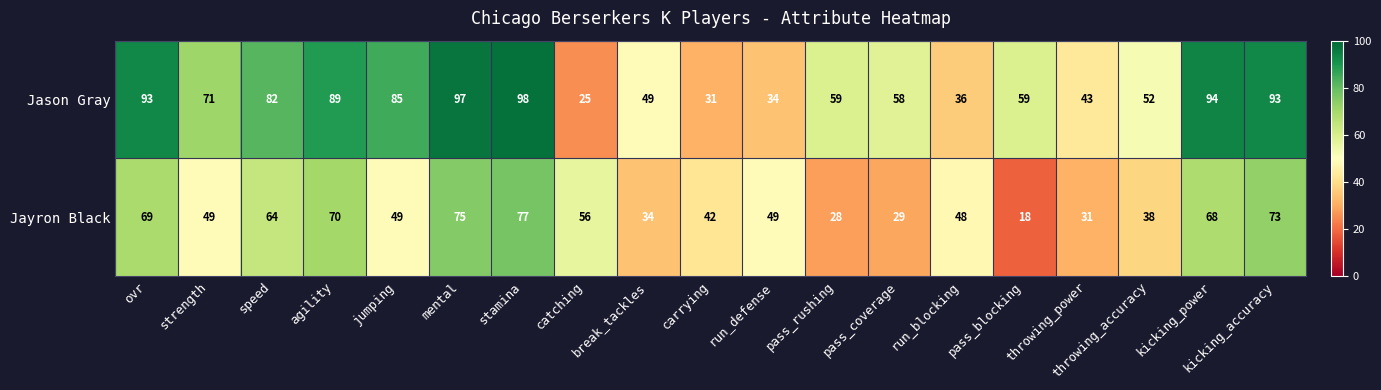

What is the minimum value shown in the chart?

18